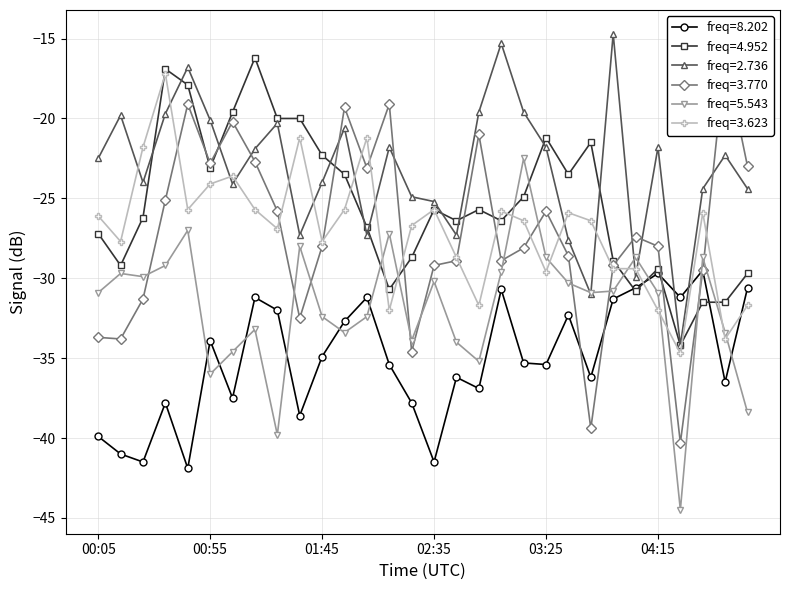

How many interior local valleys does the freq=8.202 series have?

10